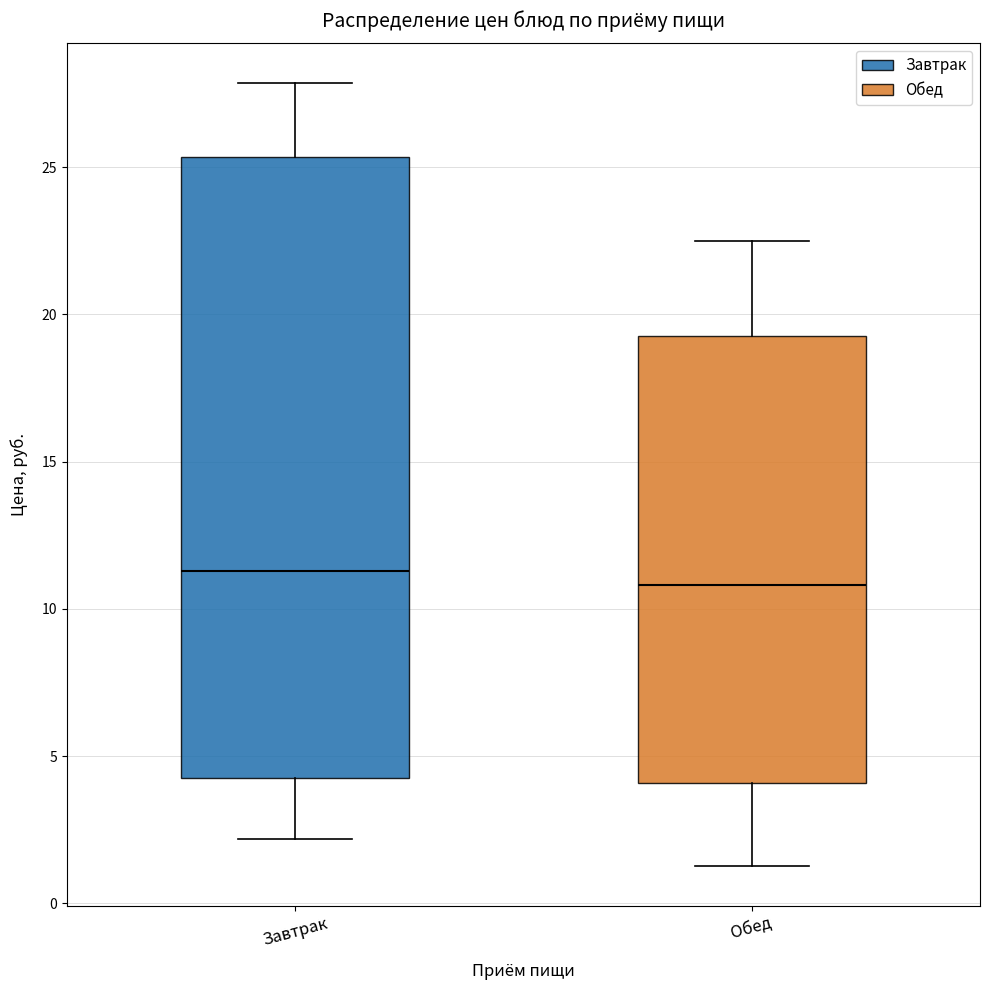

Where does the median line of the box for Обед sit on the y-axis? The values are not printed on the chart, so give them approximately, as read against the axis.

11.0